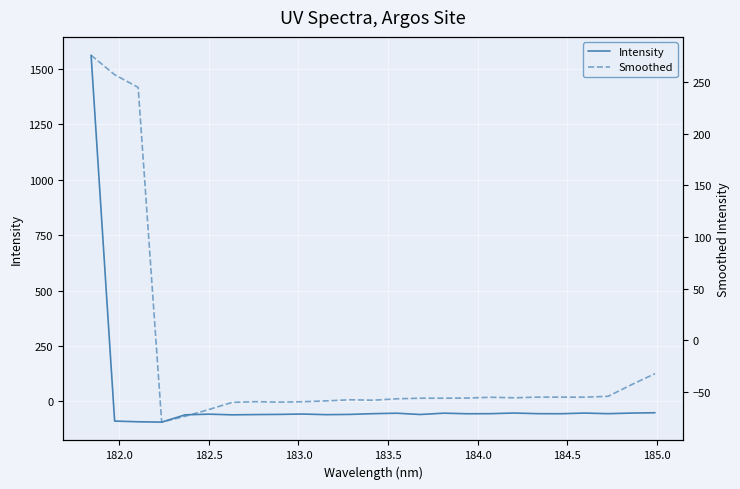

How many times do Intensity and Smoothed cross each other?

13